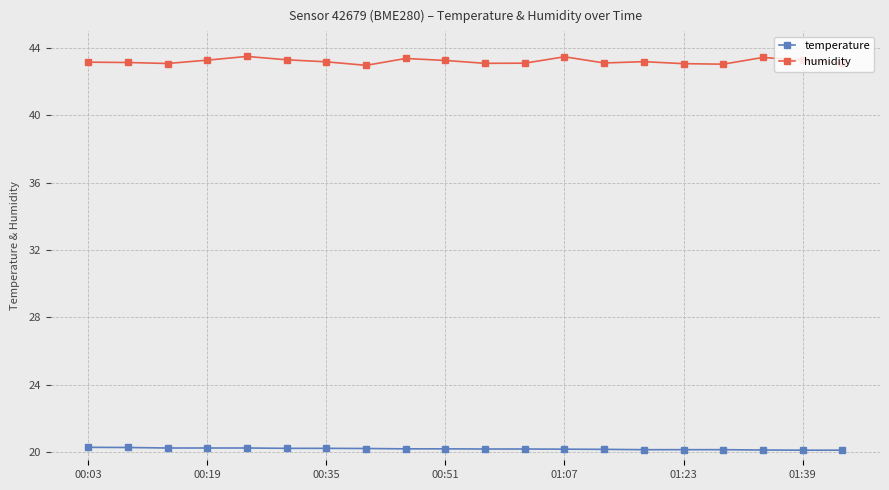

List the series in order of their peak value, highest first.

humidity, temperature